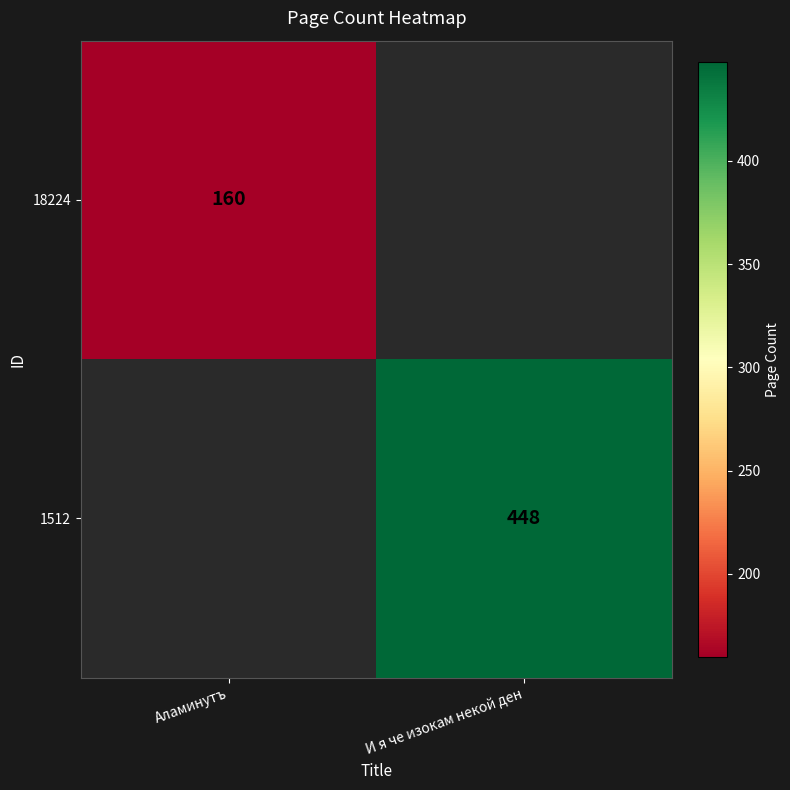

The value of 18224 at Аламинутъ is 160. True or false?

True